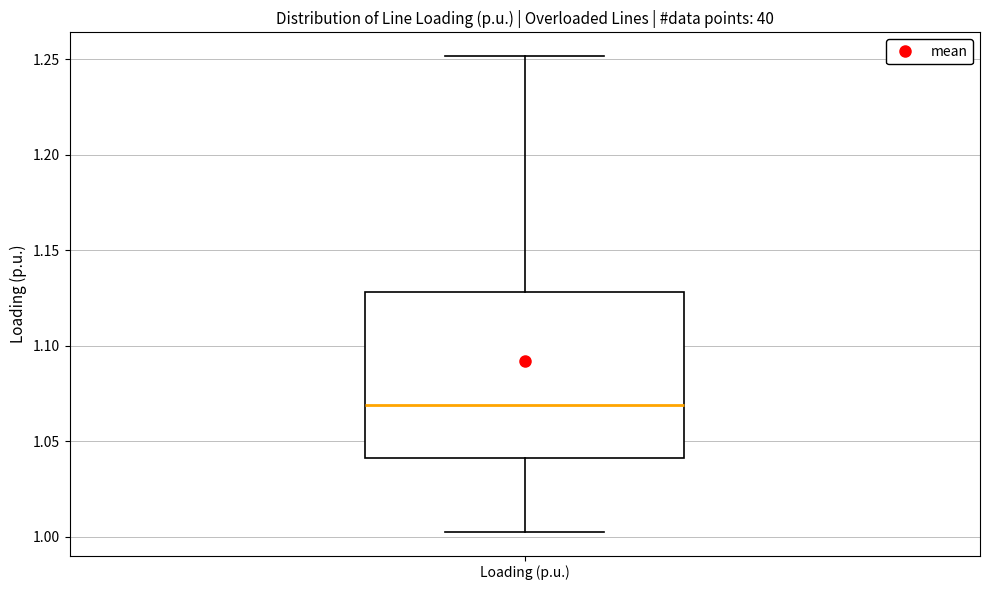

Read this box plot against the y-axis: the position of the median line, the range covered by the box, and the ends of both whiskers. The values are not printed on the chart, so give them approximately, as read against the axis.

median 1.070, box 1.040 to 1.130, whiskers 1.005 to 1.250